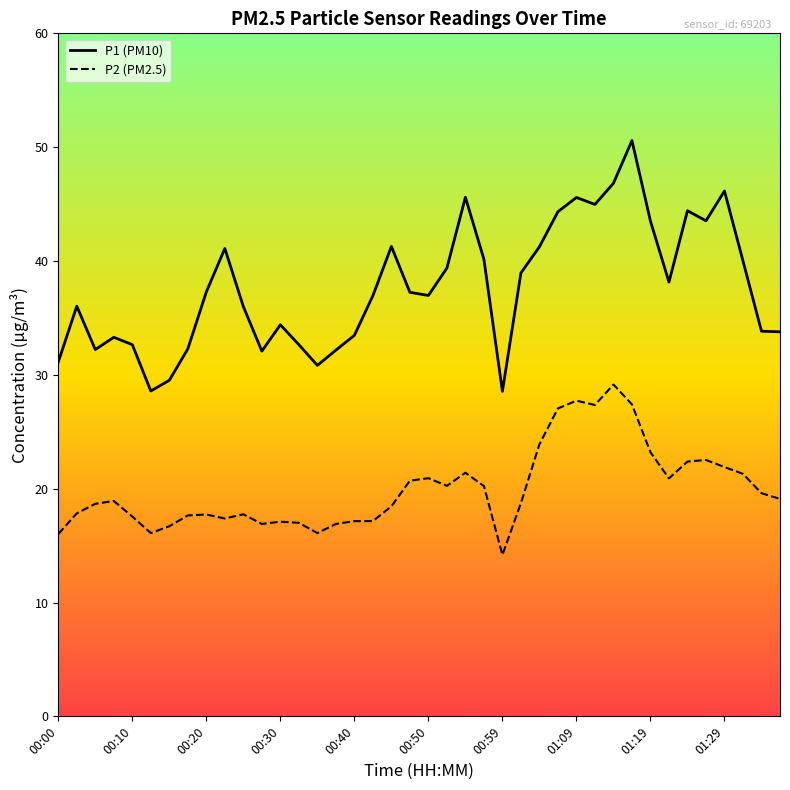

Which series has the largest total across all categories?

P1 (PM10)